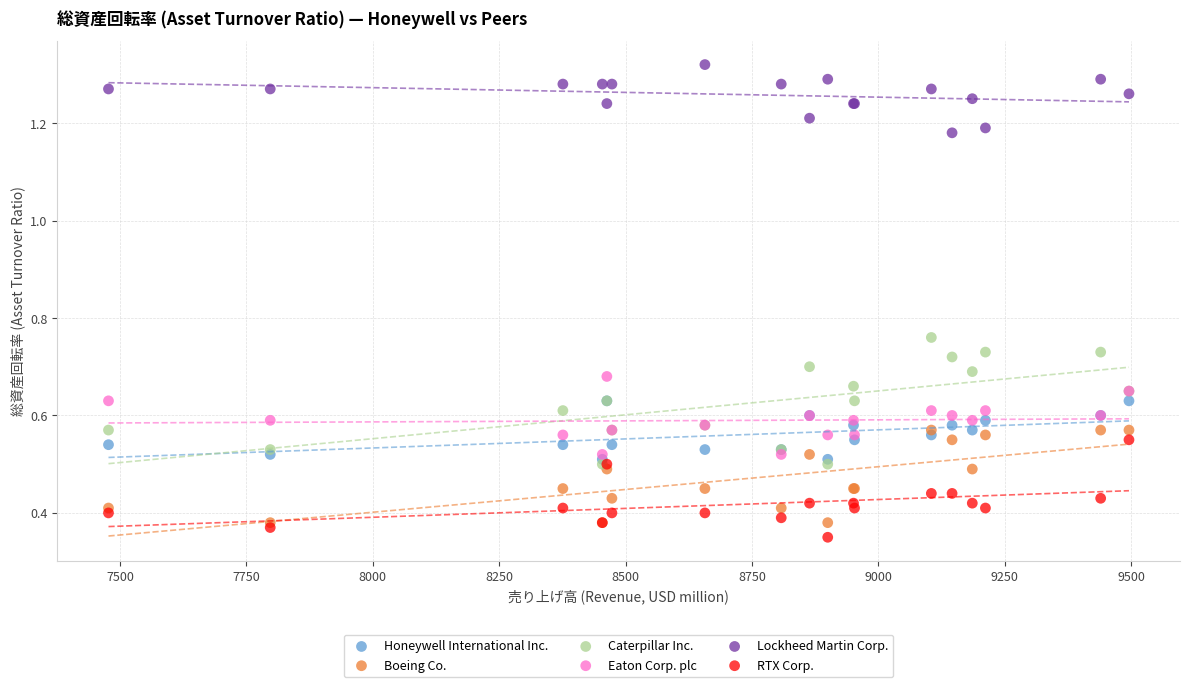

Which series reaches the maximum Y coordinate?

Lockheed Martin Corp.